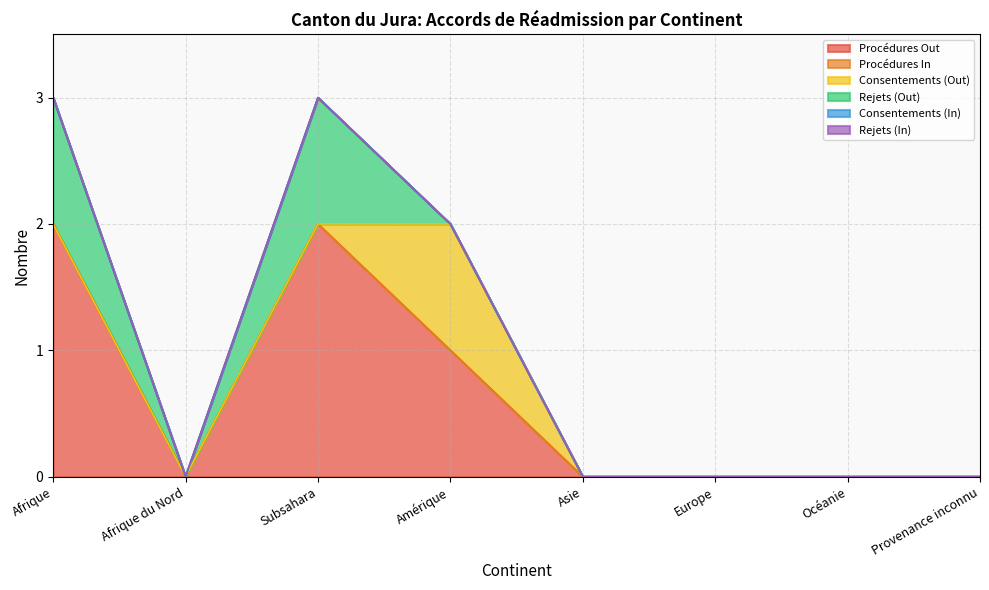

At which category does the chart reach its minimum across all series?

Afrique du Nord